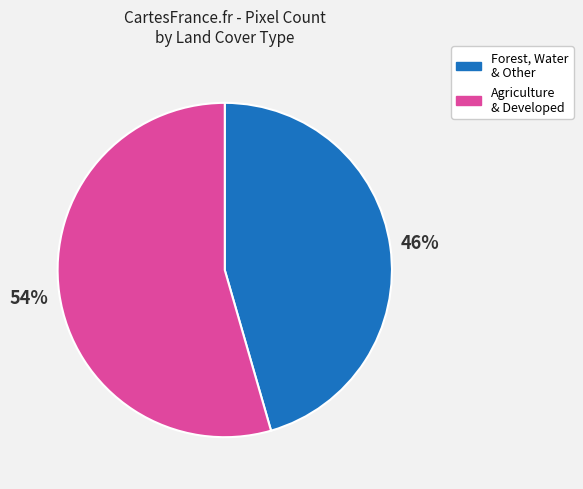

Is the sum of Agriculture & Developed and Forest, Water & Other greater than half?

Yes